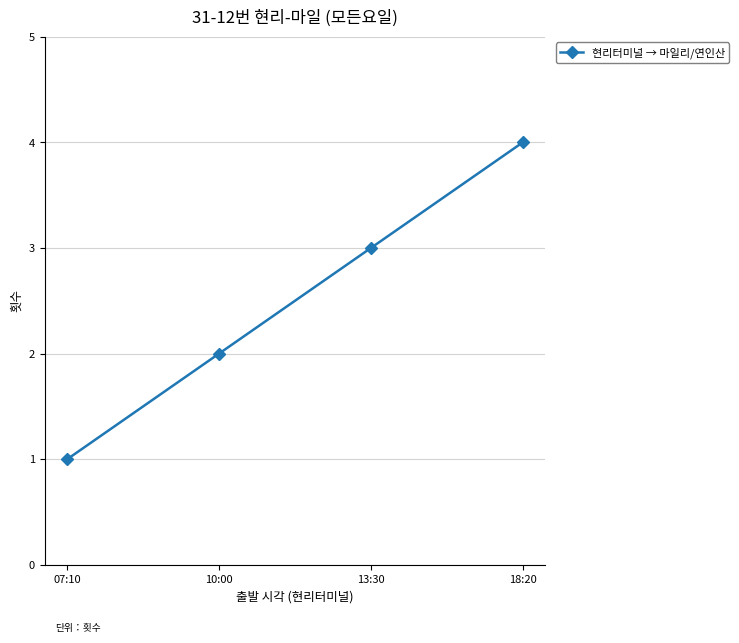

Reading left to right, what are all the values shown in this chart?

1	2	3	4